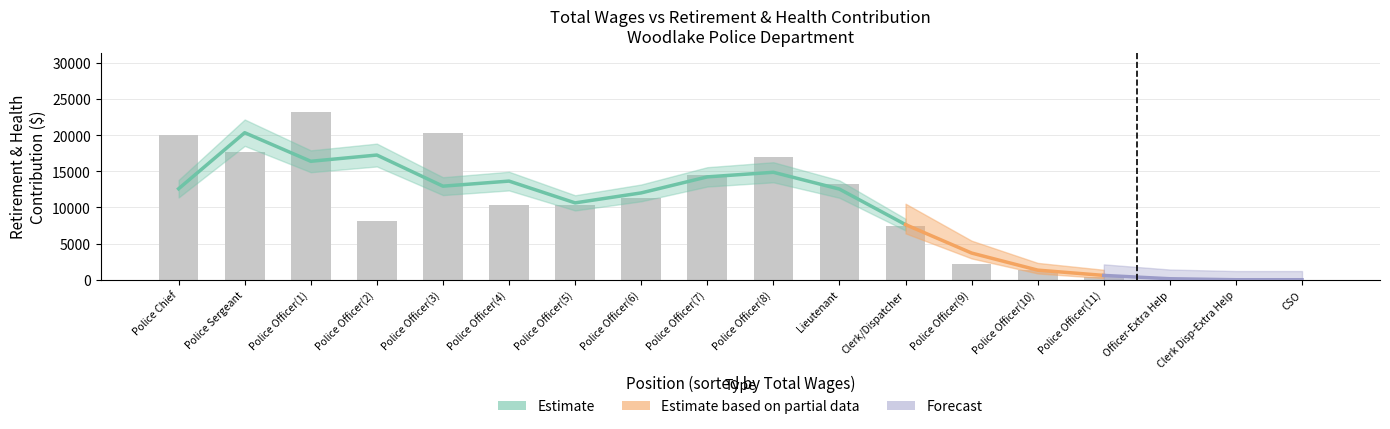

Count the number of values greater than 10340.

8